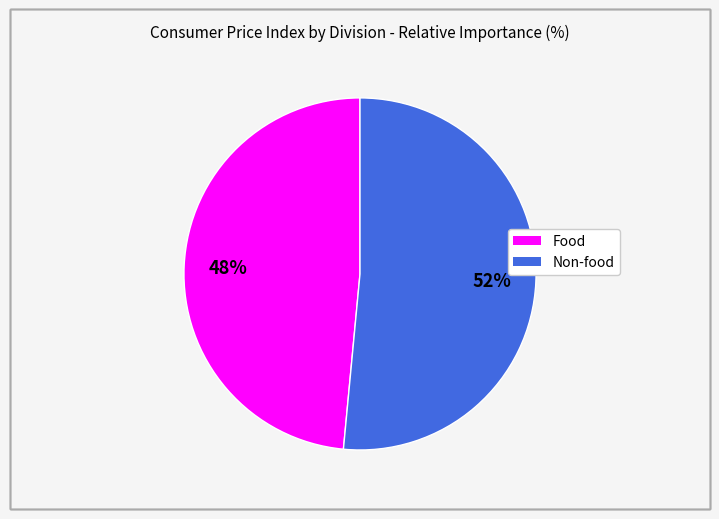

Which slice represents more than half of the pie?

Non-food